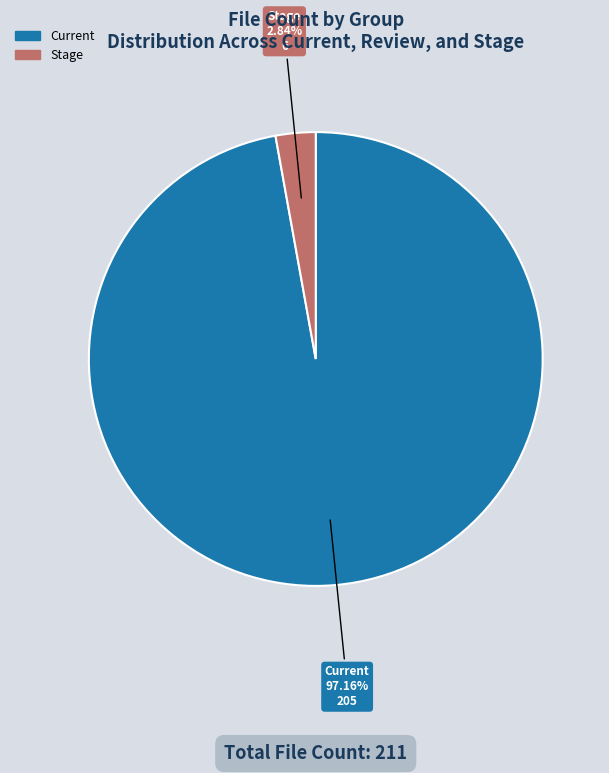

Is there a majority slice in this chart?

Yes